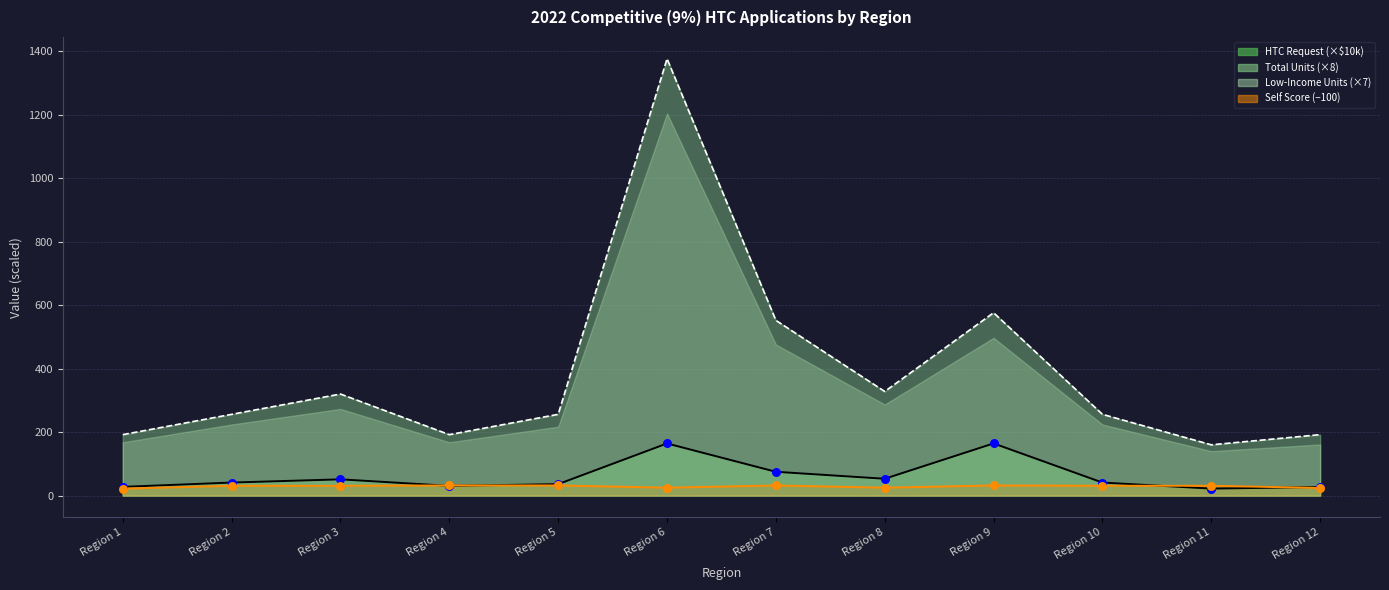

At which category is the sum across all series the highest?

Region 6